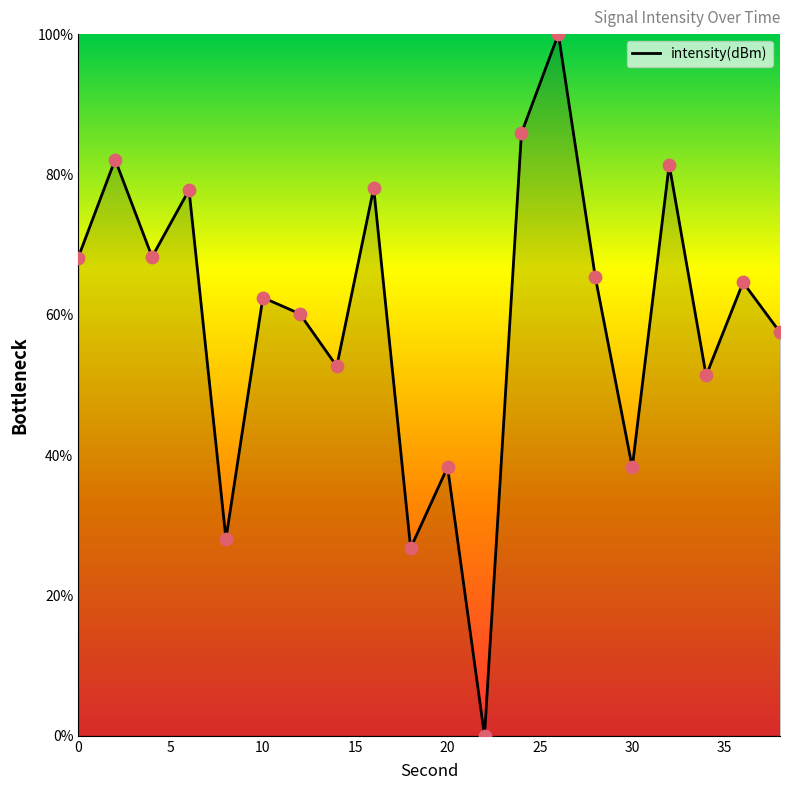

What is the difference between the maximum and minimum values?

100.0